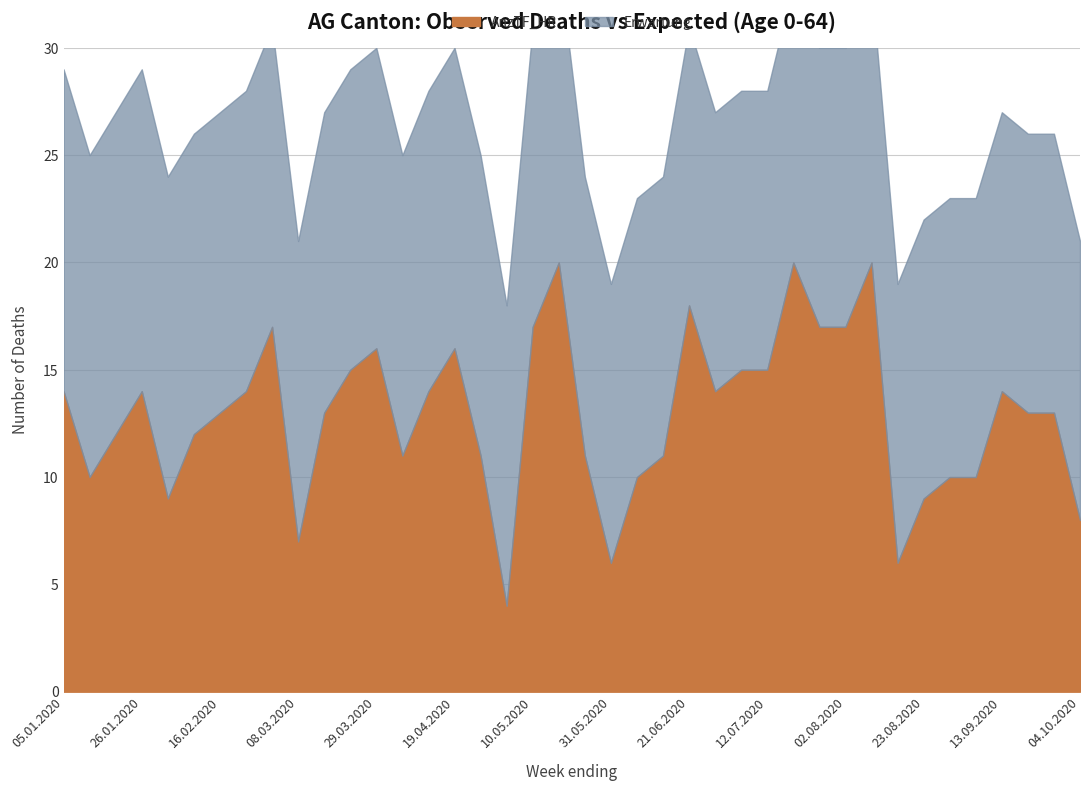

Where is the first local maximum?

26.01.2020